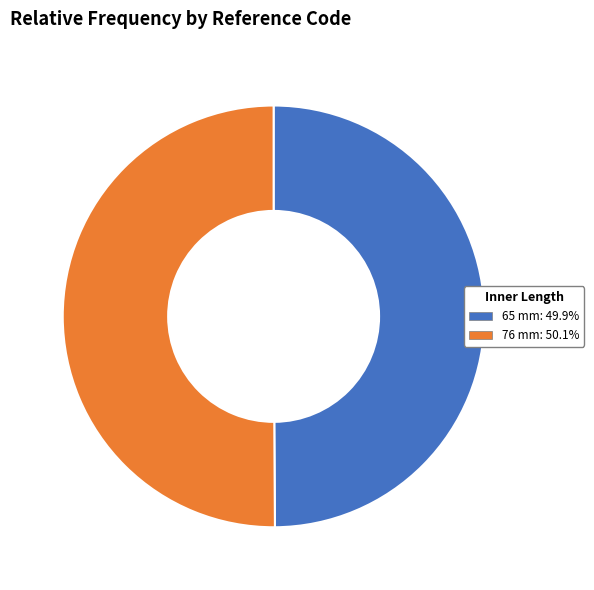

Approximately how many times larger is the value at 76 mm: 50.1% compared to 65 mm: 49.9%?

1.0